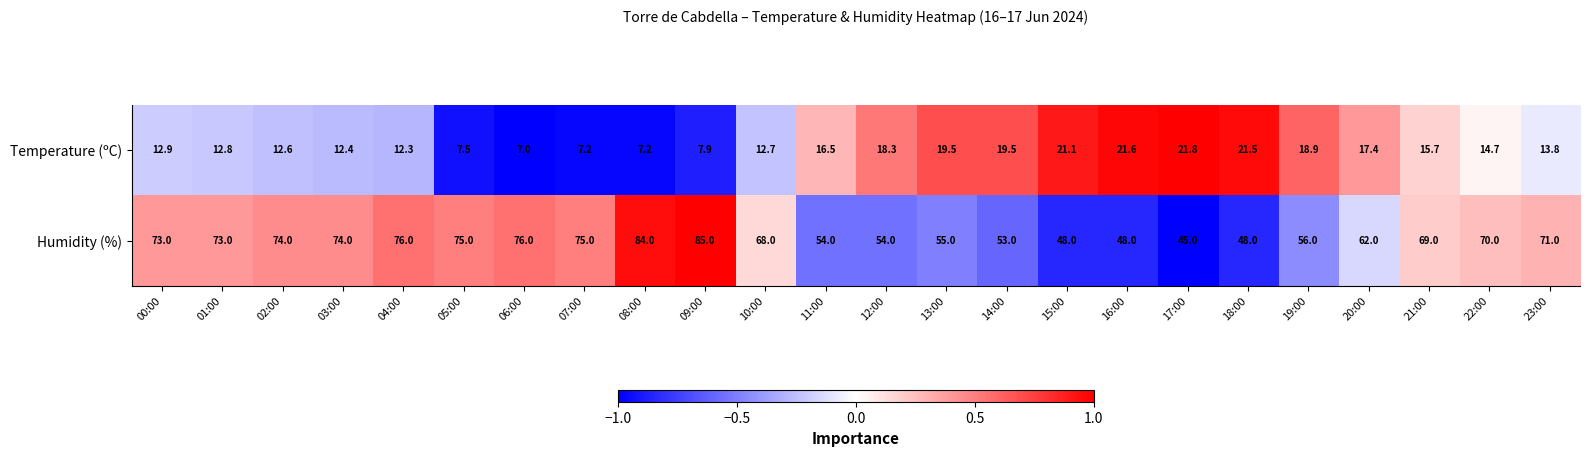

Read the Humidity (%) value at 02:00.

74.0